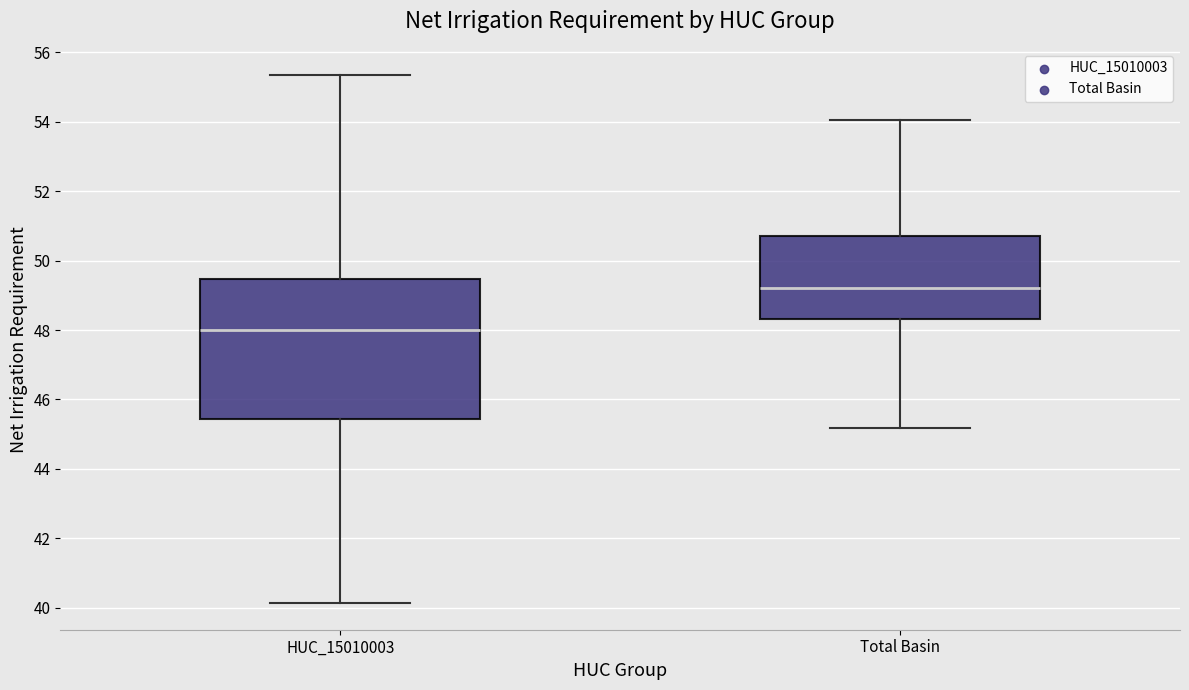

Which box is the tallest, from its lower edge to its upper edge?

HUC_15010003